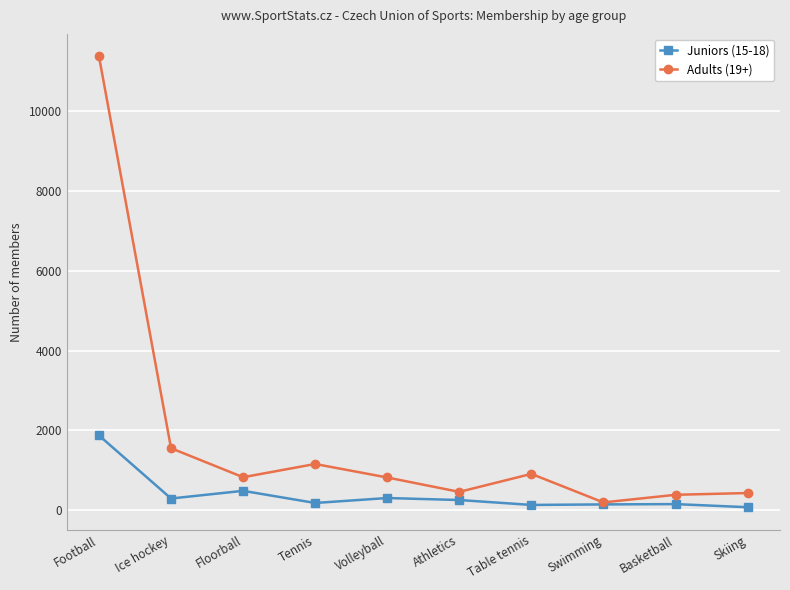

Which series has the widest spread of values?

Adults (19+)